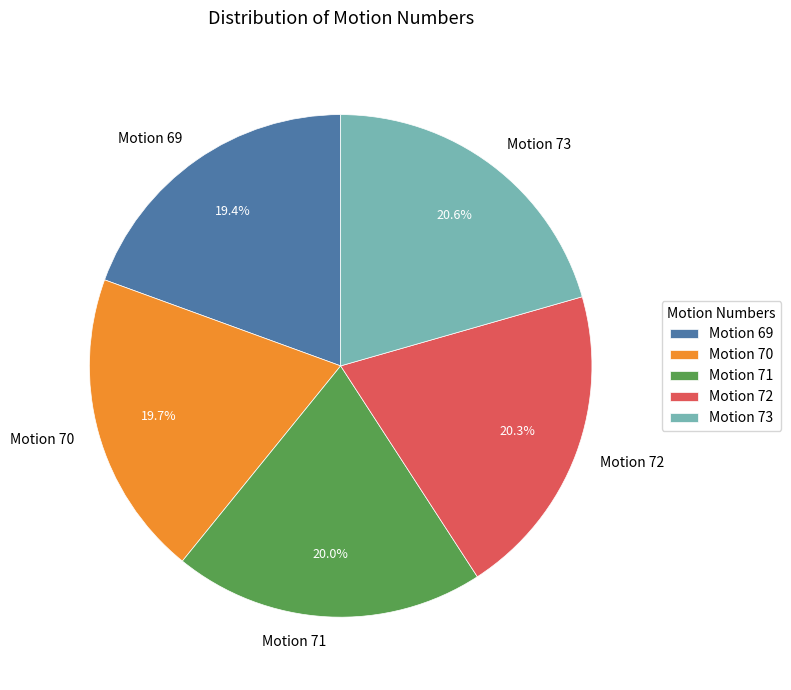

What is the total percentage of Motion 72 and Motion 69?

39.7%